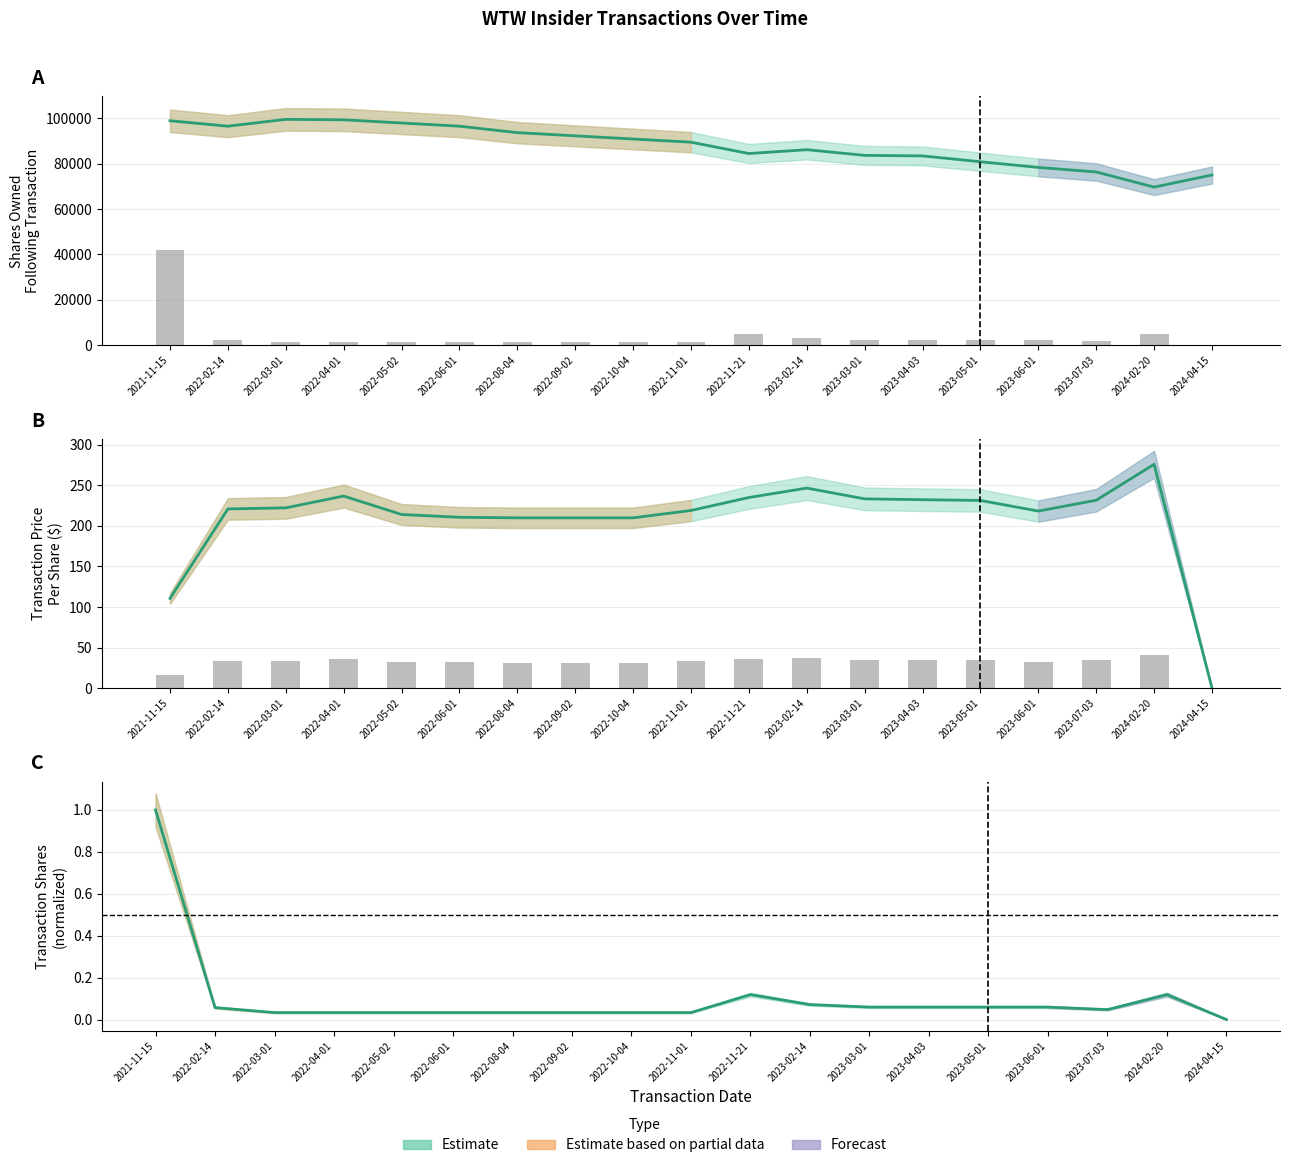

Is the value of transactionShares (norm) at 2024-02-20 greater than the value of transactionPricePerShare at 2023-03-01?

No